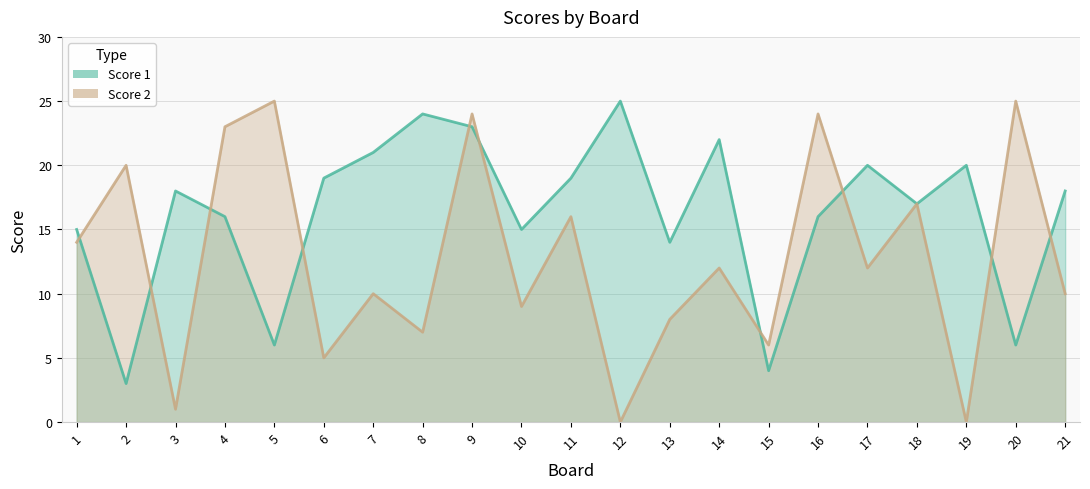

What is the sum of the Score 2 values at 17 and 5?

37